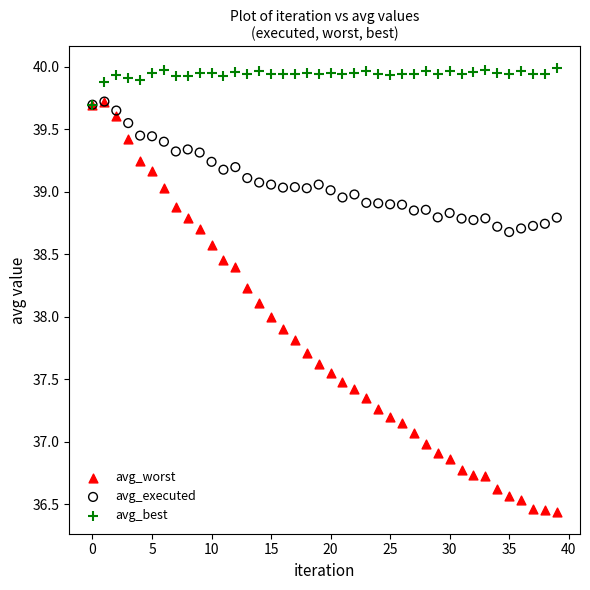

Which series contains the highest Y value?

avg_best